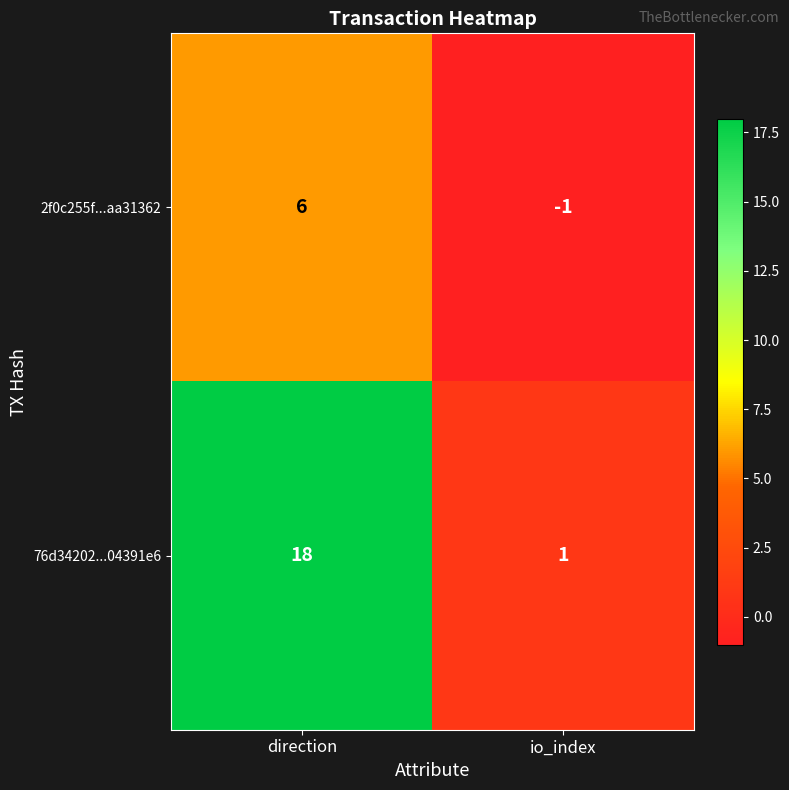

The value of 2f0c255f...aa31362 at direction is 6. True or false?

True